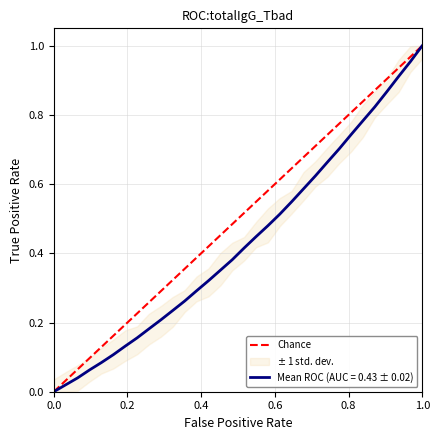

Which has a higher value, 0.2 or 0.0?

0.2